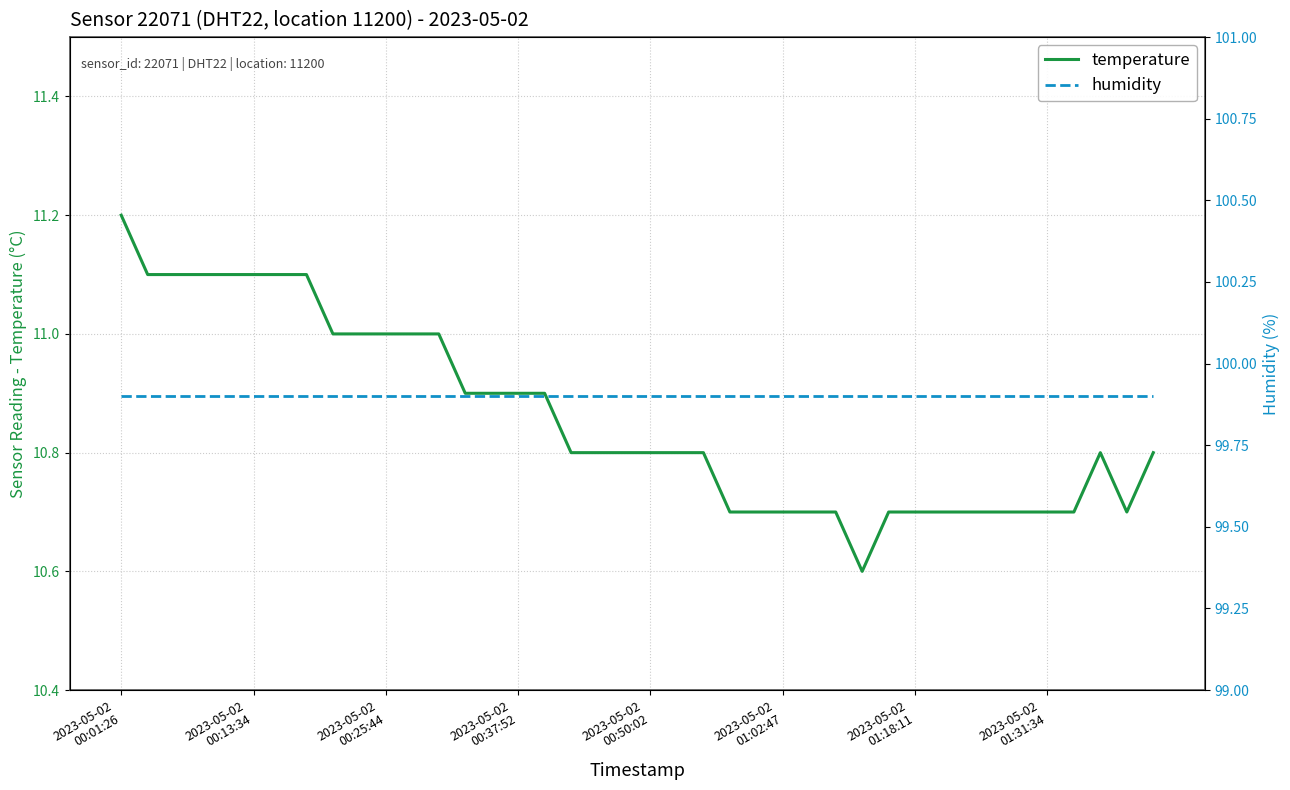

Reading left to right, transcribe all the data shown in this chart.

temperature: 11.2	11.1	11.1	11.1	11.1	11.1	11.1	11.1	11.0	11.0	11.0	11.0	11.0	10.9	10.9	10.9	10.9	10.8	10.8	10.8	10.8	10.8	10.8	10.7	10.7	10.7	10.7	10.7	10.6	10.7	10.7	10.7	10.7	10.7	10.7	10.7	10.7	10.8	10.7	10.8
humidity: 99.9	99.9	99.9	99.9	99.9	99.9	99.9	99.9	99.9	99.9	99.9	99.9	99.9	99.9	99.9	99.9	99.9	99.9	99.9	99.9	99.9	99.9	99.9	99.9	99.9	99.9	99.9	99.9	99.9	99.9	99.9	99.9	99.9	99.9	99.9	99.9	99.9	99.9	99.9	99.9